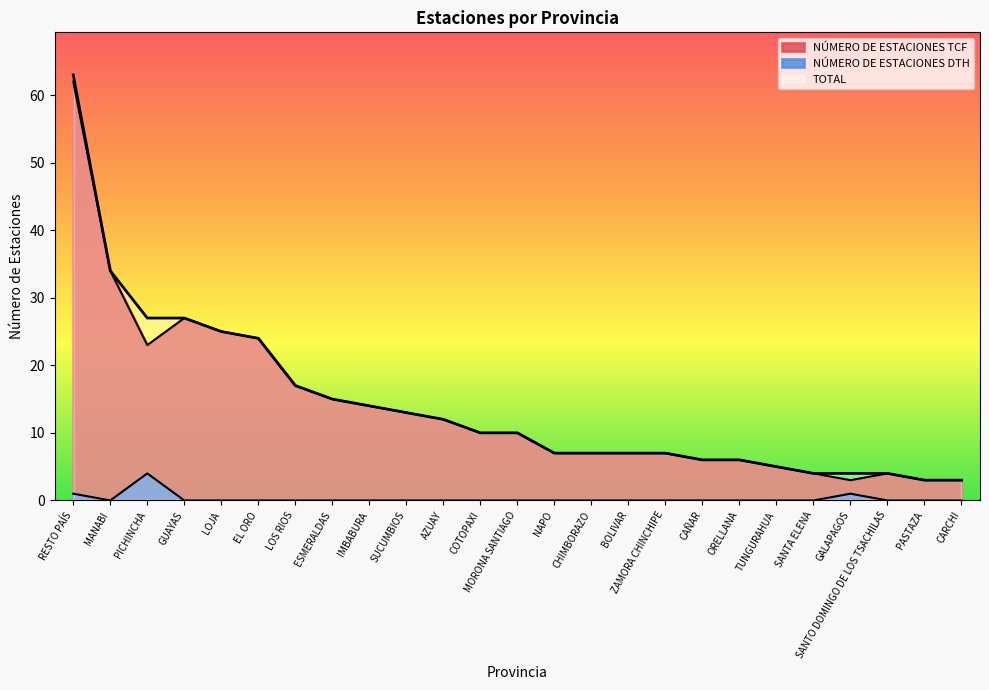

What is the label of the 1st point from the left?

RESTO PAÍS